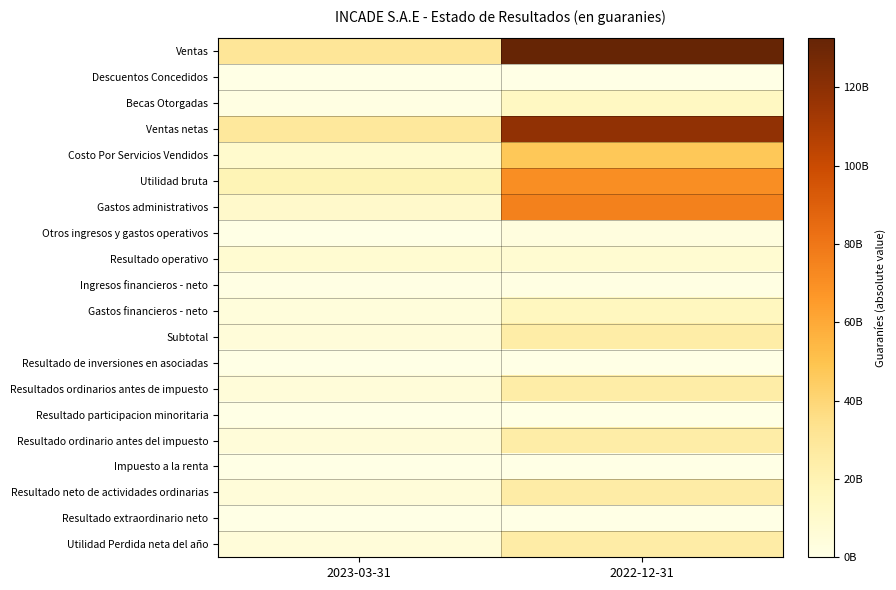

Which has a higher value, 2023-03-31 or 2022-12-31?

2022-12-31